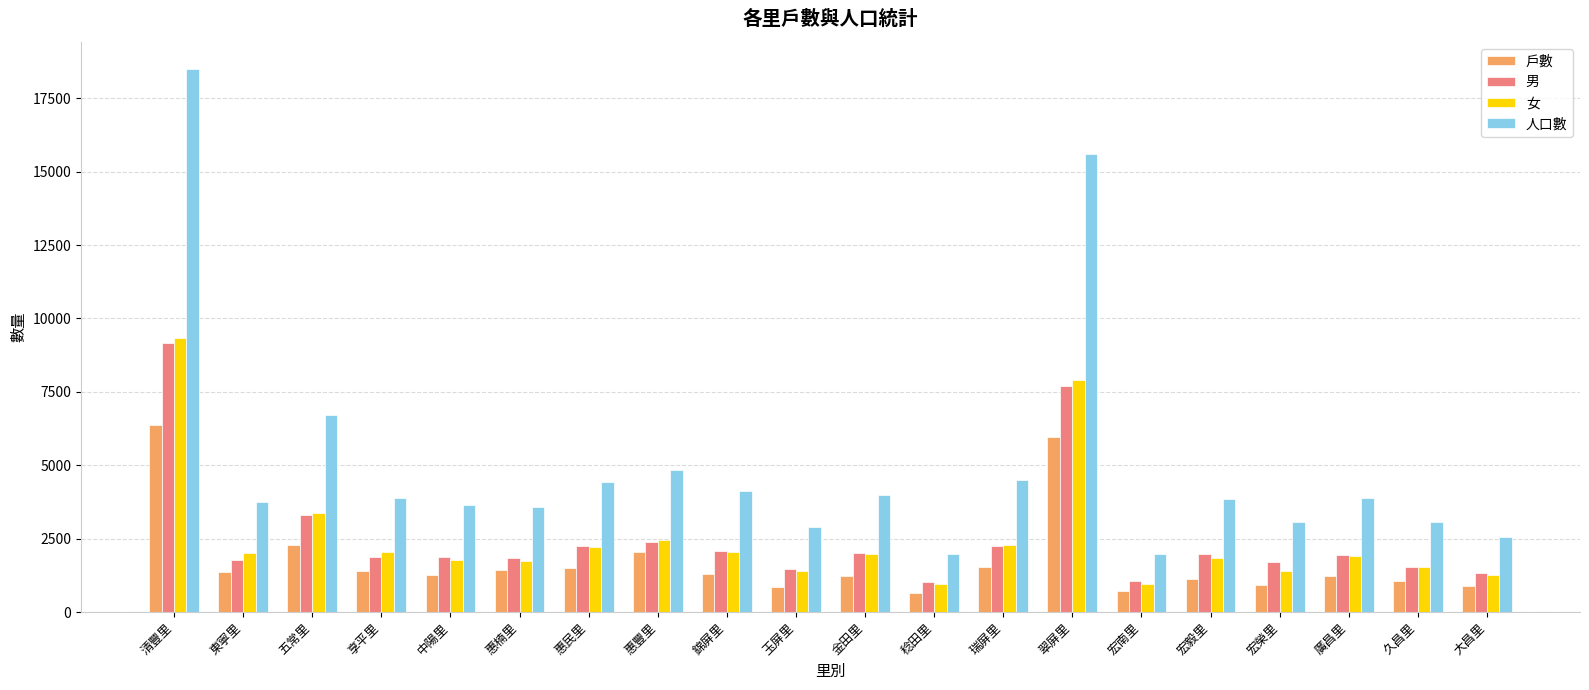

Which category has the highest value in the 男 series?

清豐里